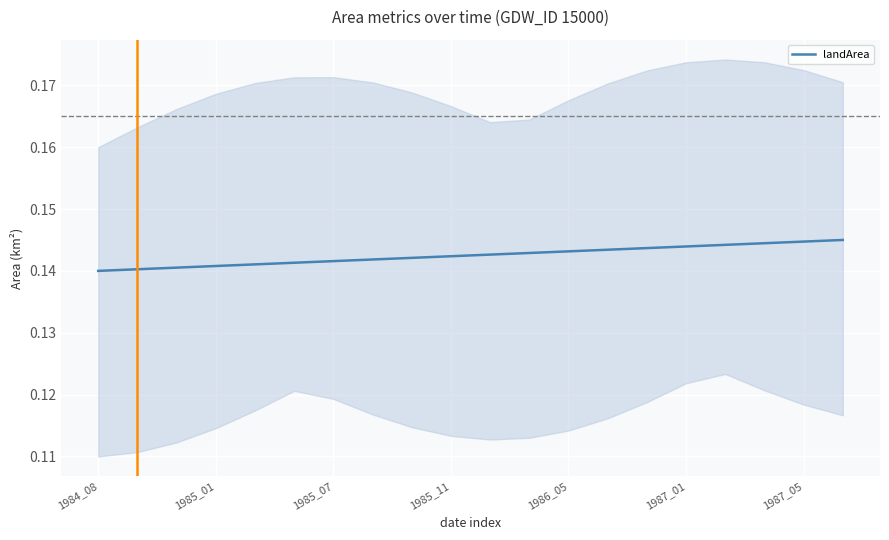

How many lines are shown in the chart?

1